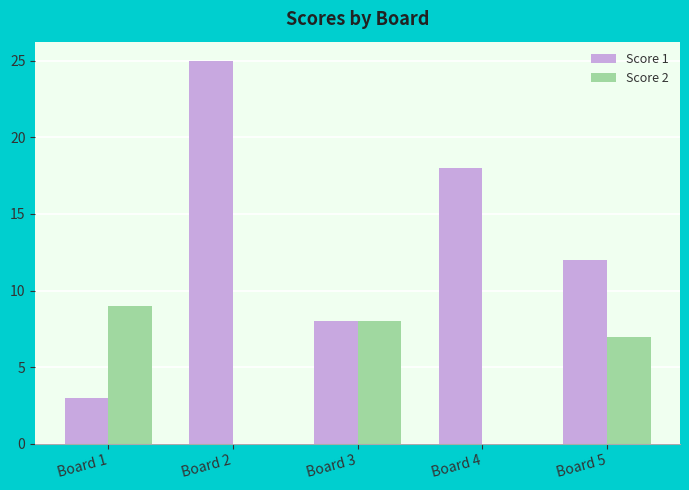

Which label corresponds to the largest value in the chart?

Board 2